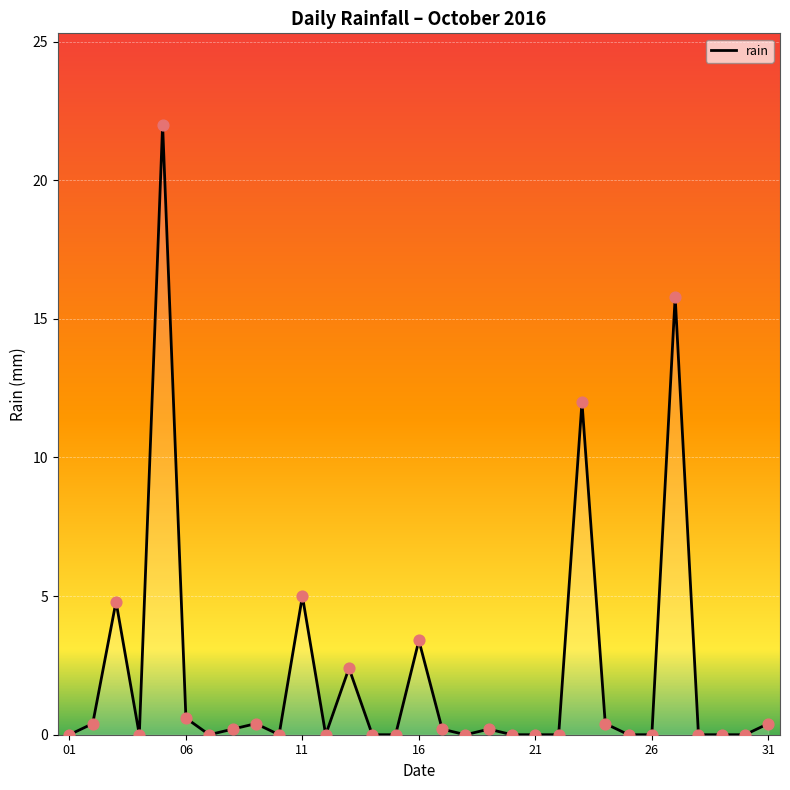

What is the difference between the maximum and minimum values?

22.0